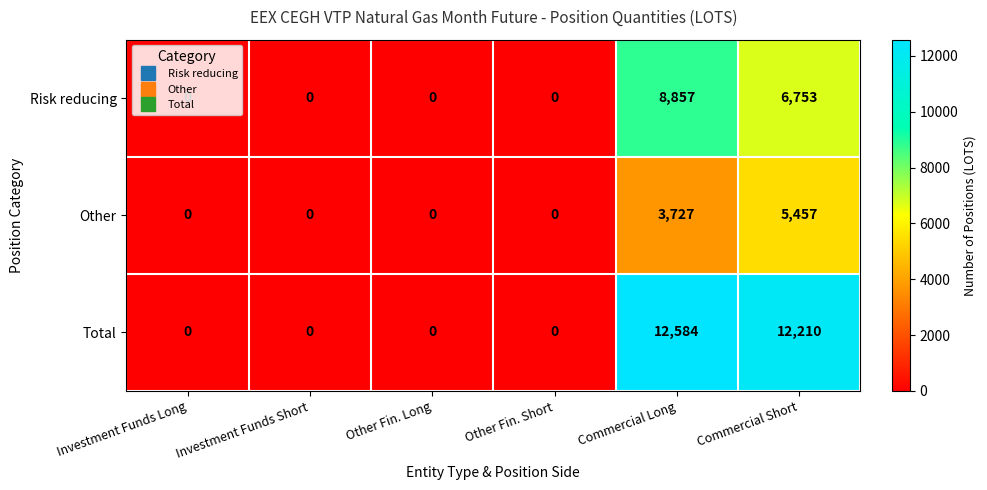

Read the Other value at Commercial Long, to the nearest 100.

3700